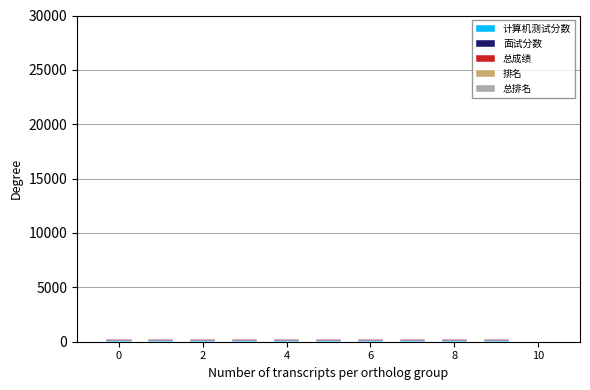

Are the bars grouped side by side (vs. stacked)?

No